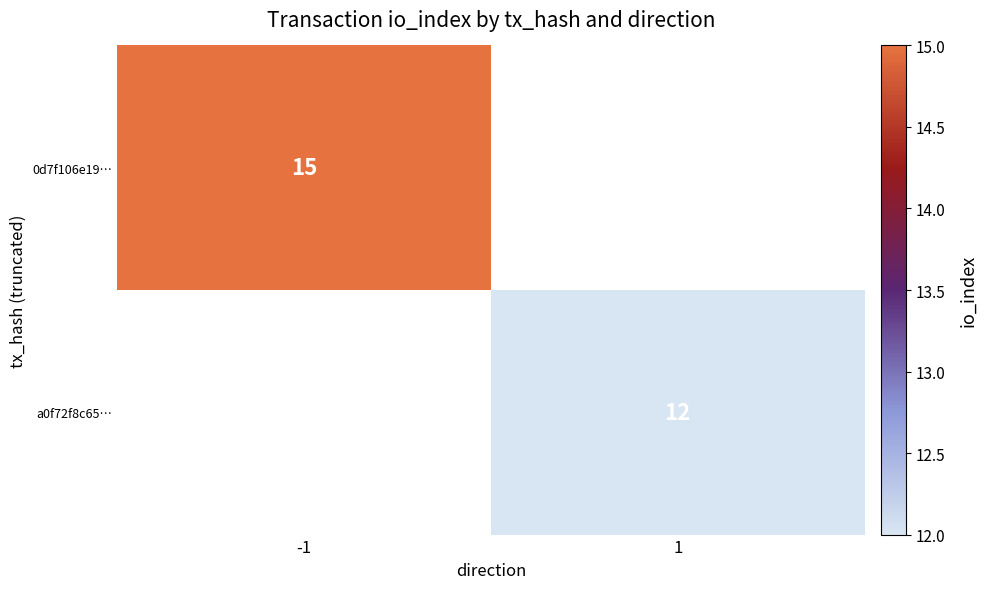

Is the value of a0f72f8c65… at 1 greater than the value of 0d7f106e19… at -1?

No